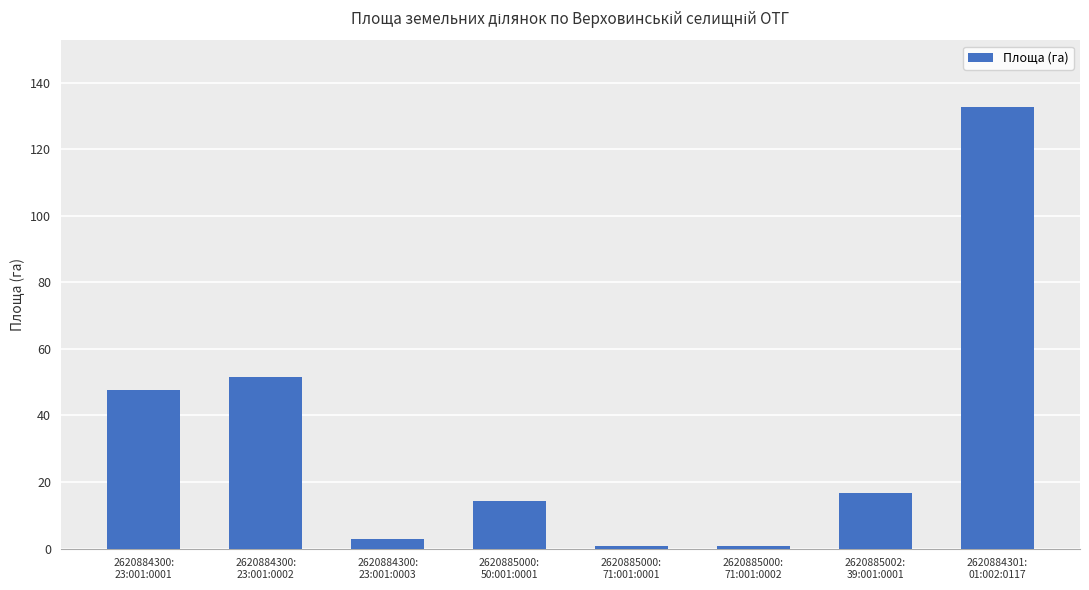

What is the average value?

33.4